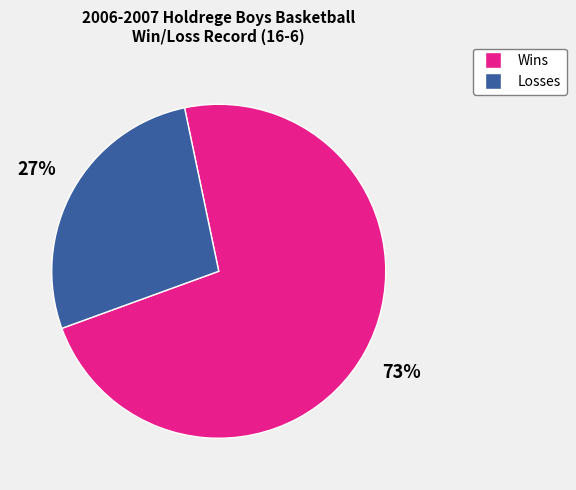

True or false: Losses accounts for 27% of the total.

True